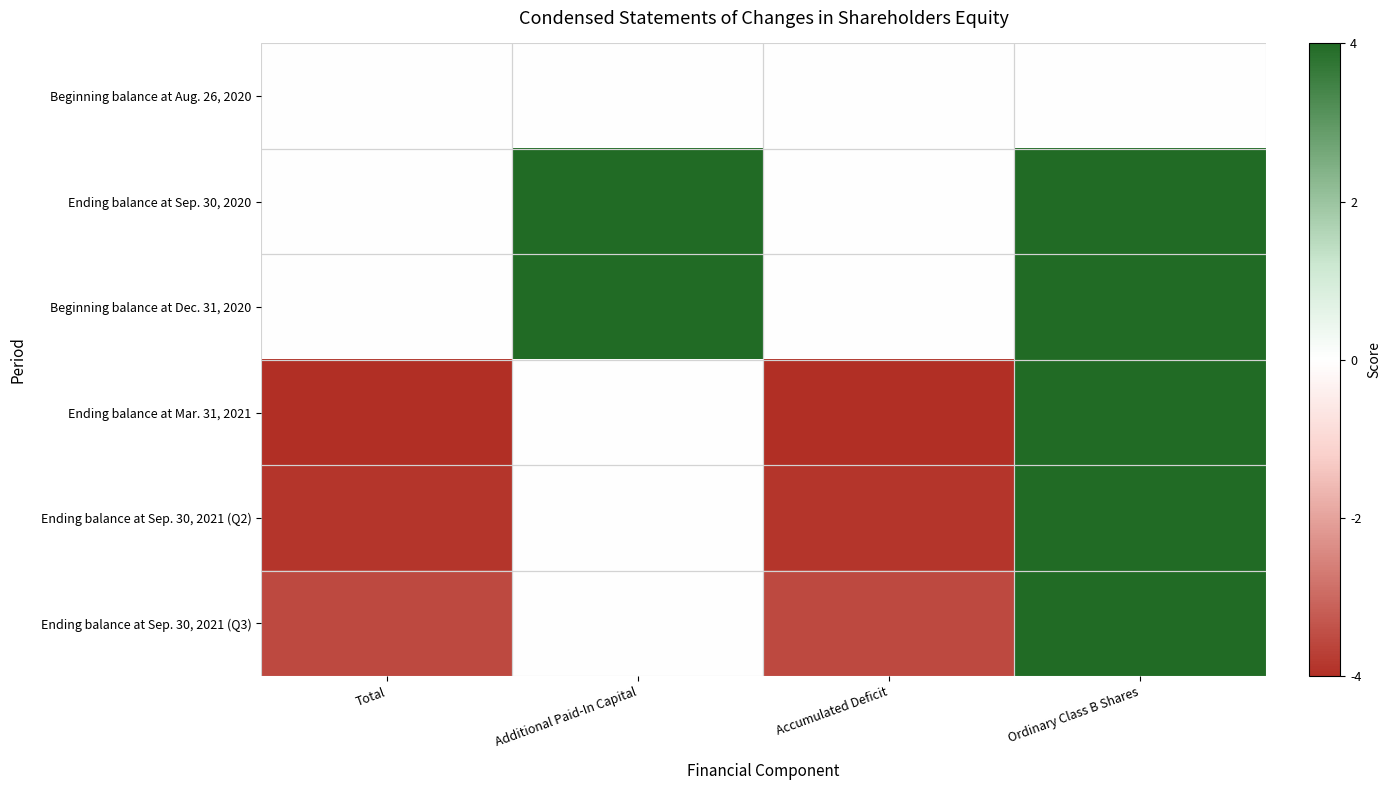

Reading left to right, transcribe all the data shown in this chart.

Beginning balance at Aug. 26, 2020: Total=0.0	Additional Paid-In Capital=0.0	Accumulated Deficit=0.0	Ordinary Class B Shares=0.0
Ending balance at Sep. 30, 2020: Total=0.0	Additional Paid-In Capital=4.0	Accumulated Deficit=-0.0	Ordinary Class B Shares=4.0
Beginning balance at Dec. 31, 2020: Total=0.0	Additional Paid-In Capital=4.0	Accumulated Deficit=-0.0	Ordinary Class B Shares=4.0
Ending balance at Mar. 31, 2021: Total=-4.0	Additional Paid-In Capital=0.0	Accumulated Deficit=-4.0	Ordinary Class B Shares=4.0
Ending balance at Sep. 30, 2021 (Q2): Total=-3.9	Additional Paid-In Capital=0.0	Accumulated Deficit=-3.9	Ordinary Class B Shares=4.0
Ending balance at Sep. 30, 2021 (Q3): Total=-3.5	Additional Paid-In Capital=0.0	Accumulated Deficit=-3.5	Ordinary Class B Shares=4.0